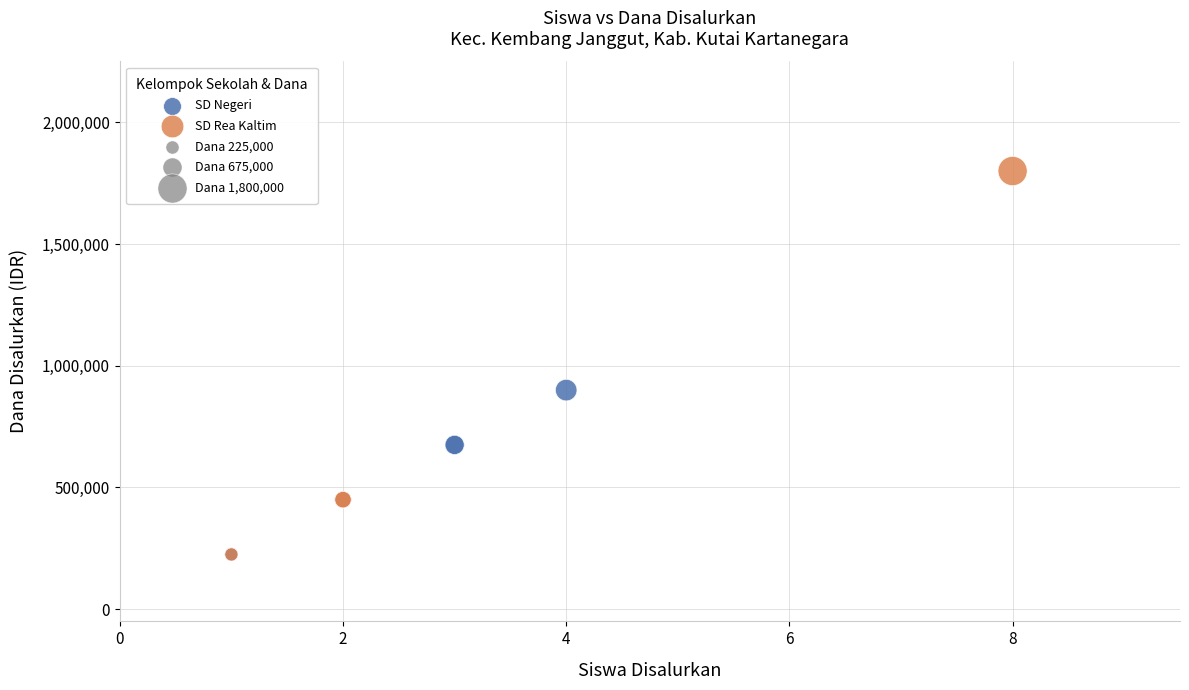

Which series contains the highest Y value?

SD Rea Kaltim